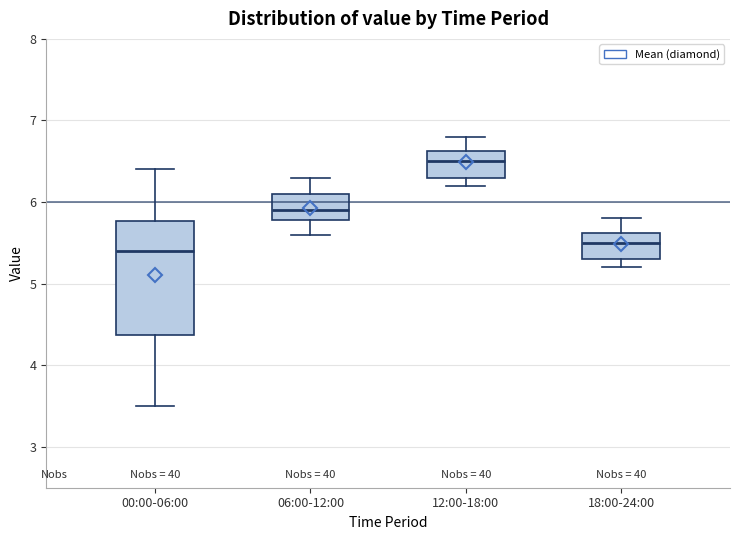

Which box has the highest median line?

12:00-18:00